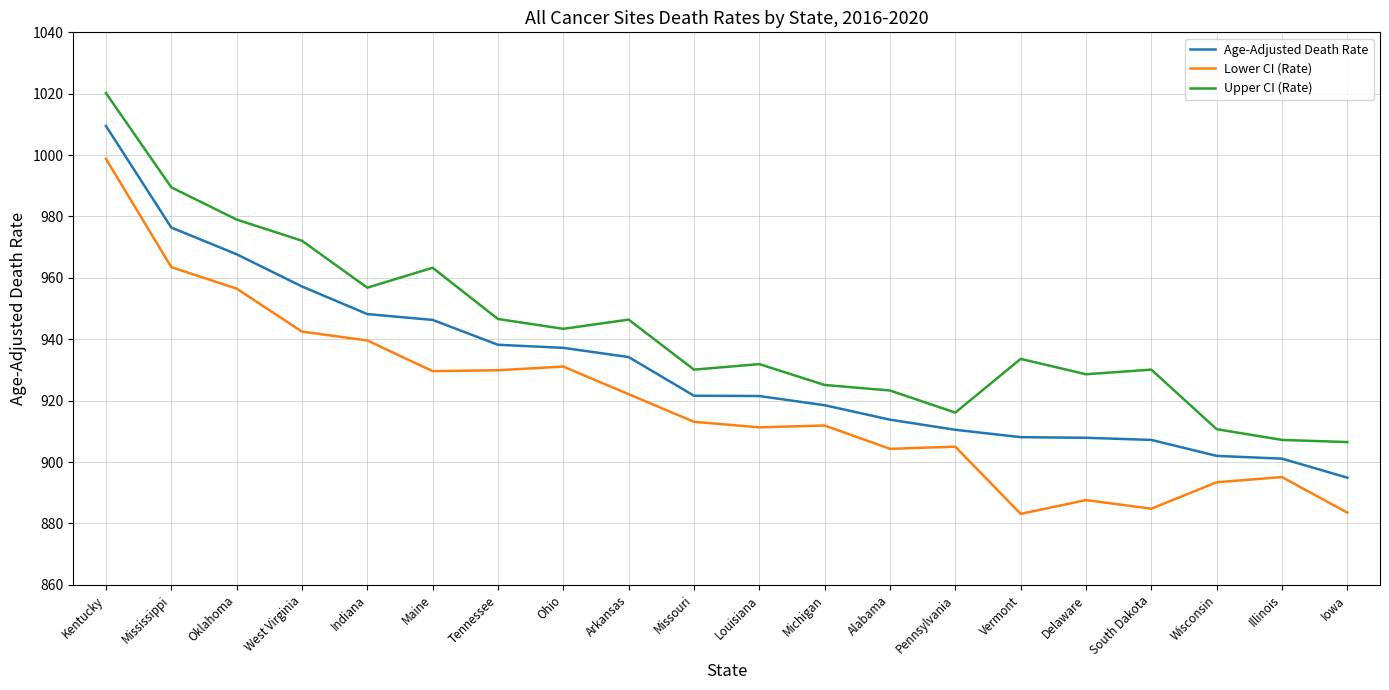

At Wisconsin, list the series in order from smallest to largest.

Lower CI (Rate), Age-Adjusted Death Rate, Upper CI (Rate)